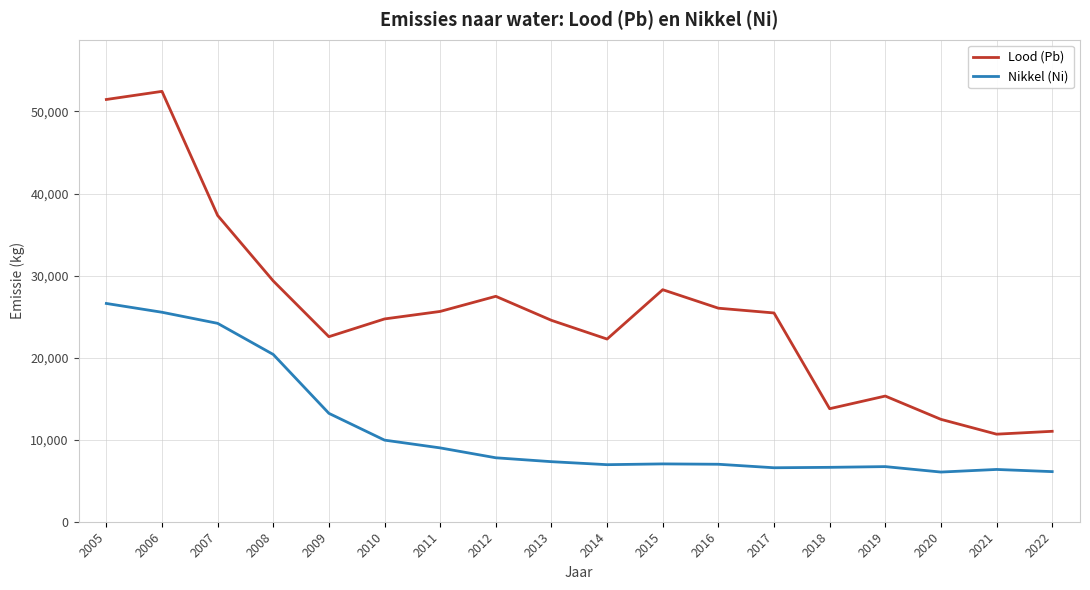

Rank the series at 2013 from lowest to highest value.

Nikkel (Ni), Lood (Pb)